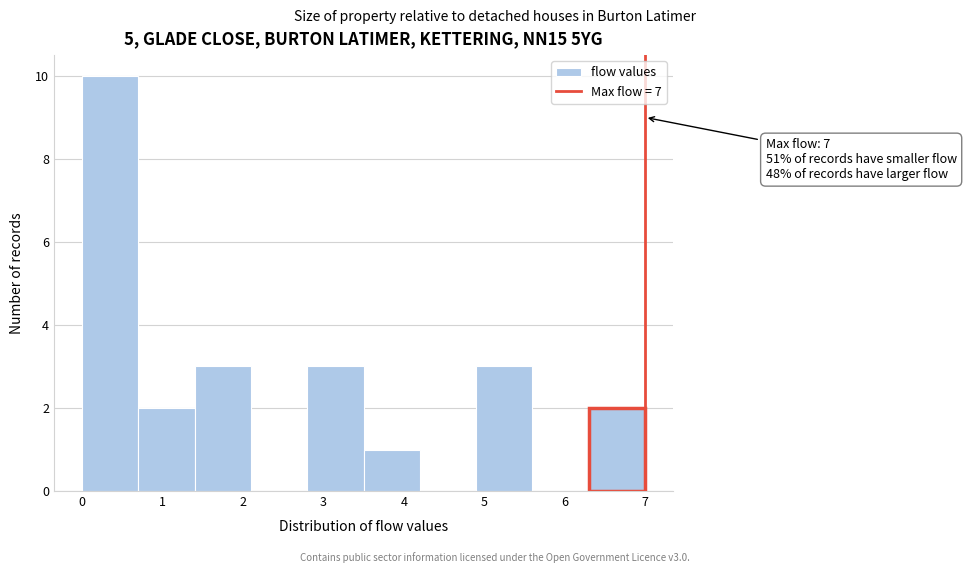

Which range on the x-axis has the tallest bar?

0.0 to 0.7